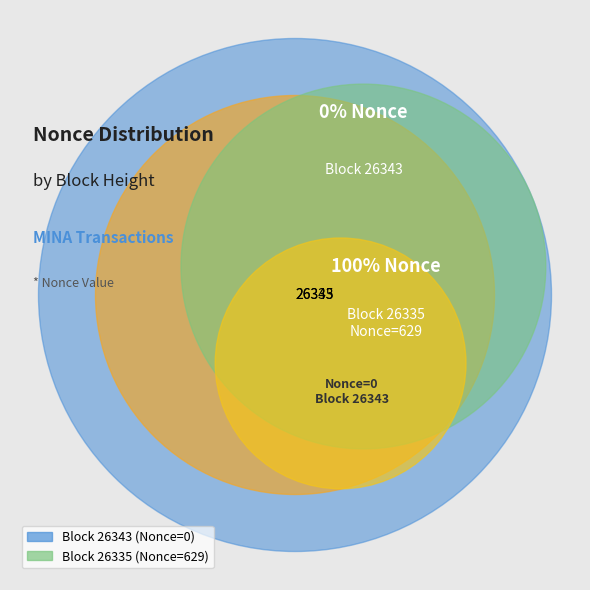

What percentage do 26343 and 26335 together represent?

100.0%